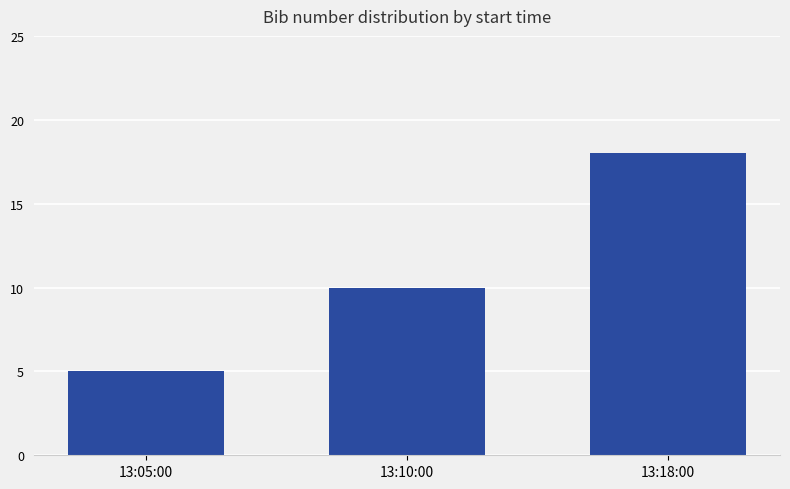

Which label corresponds to the largest value in the chart?

13:18:00